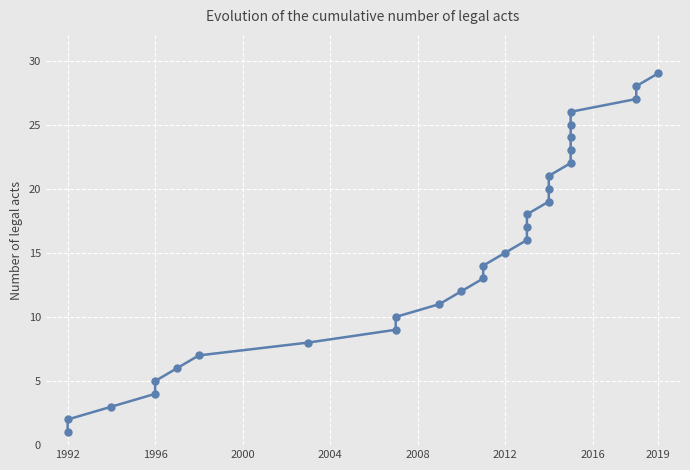

What is the smallest value displayed?

1